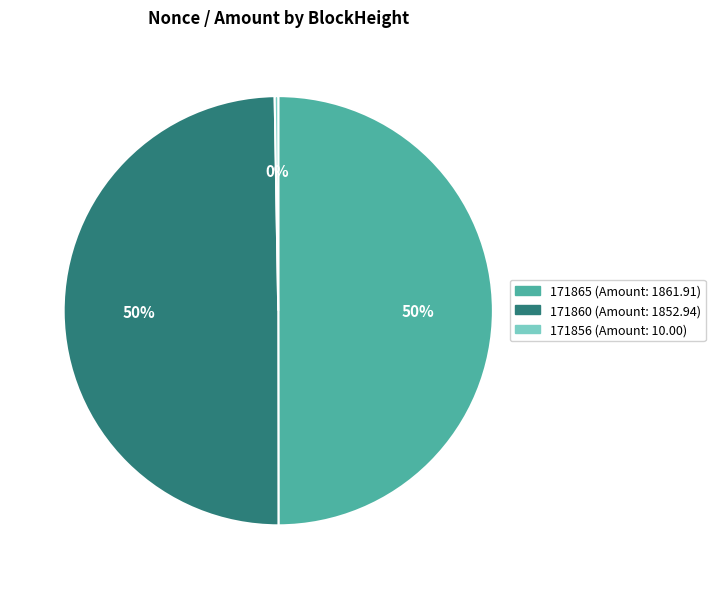

To the nearest percent, what portion does 171865 (Amount: 1861.91) represent?

50%